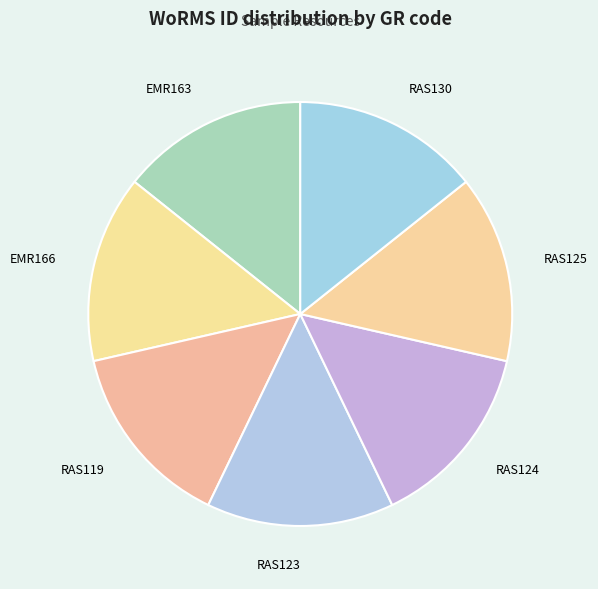

Is it true that RAS124 is 14% of the pie?

True